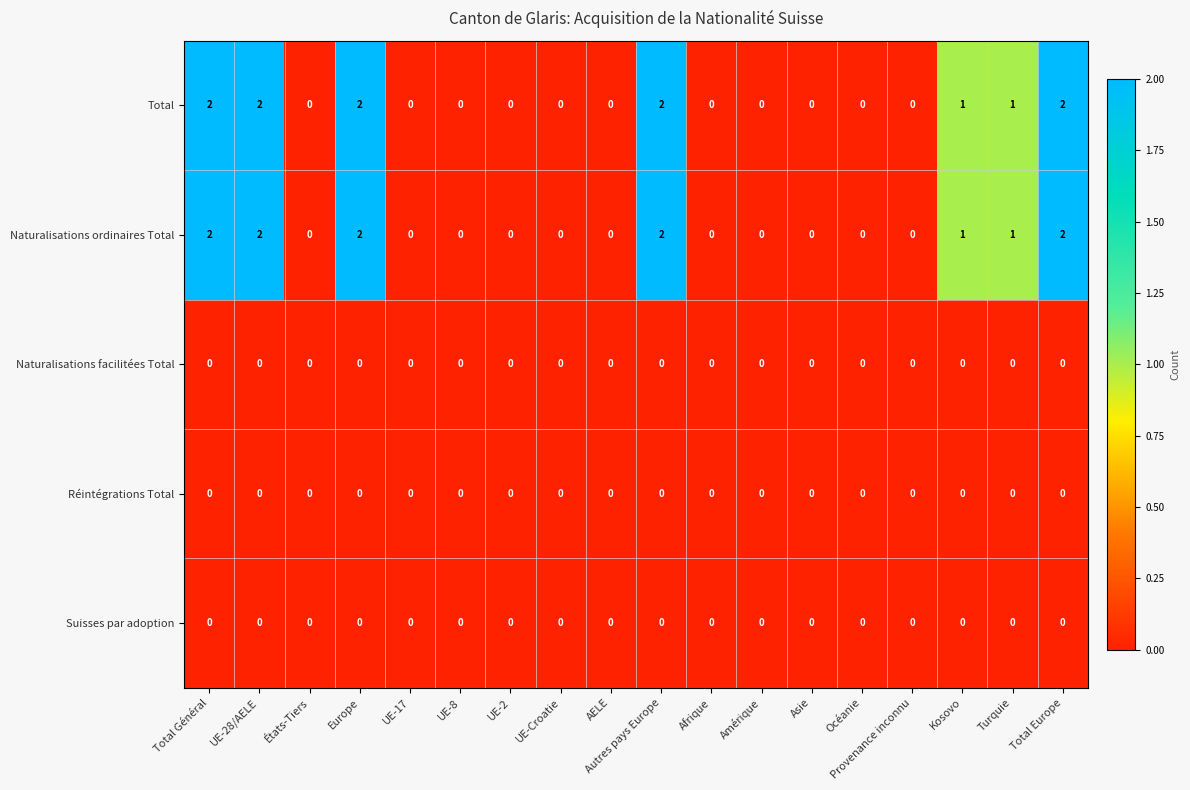

Is the value of Total at Kosovo greater than the value of Naturalisations facilitées Total at Kosovo?

Yes